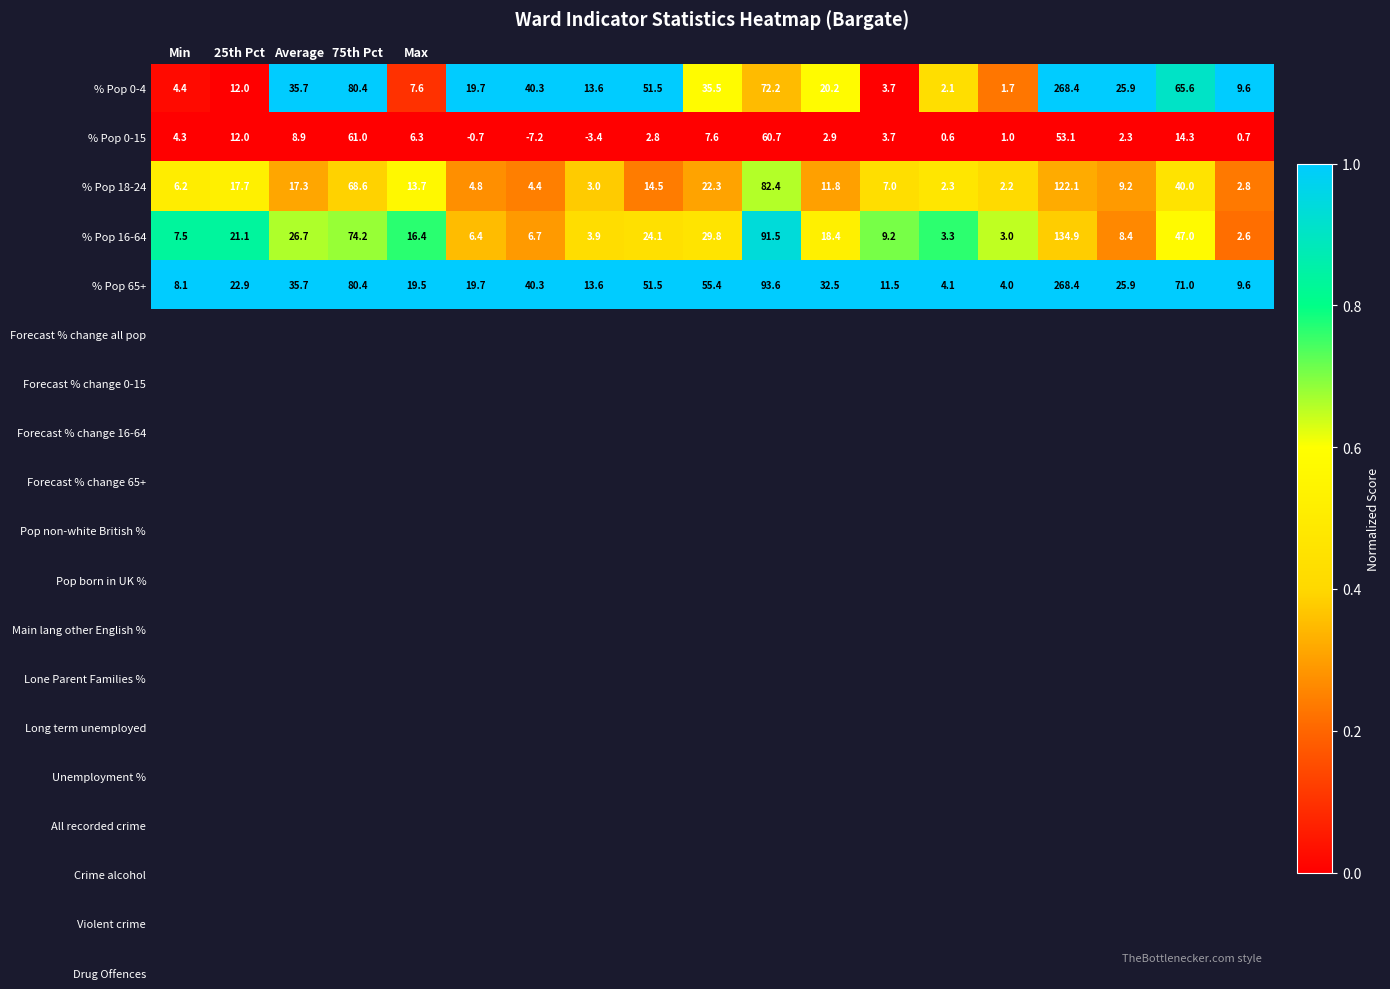

Which series has the largest range (max minus min)?

% Pop 0-4